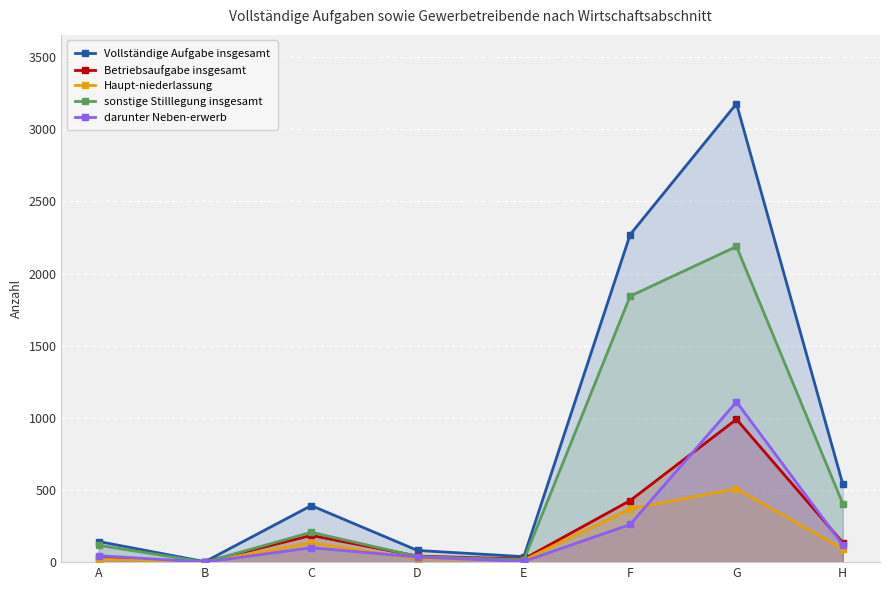

What is the difference between the Vollständige Aufgabe insgesamt values at G and F?

907